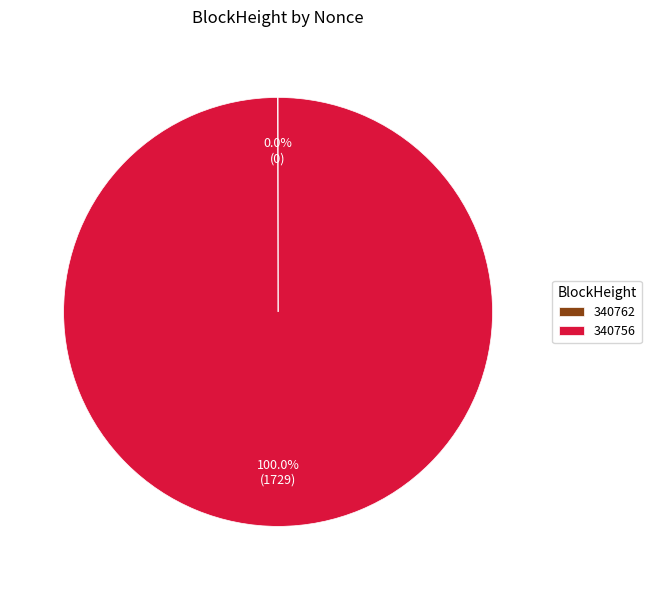

What is the largest slice in the pie chart?

340756